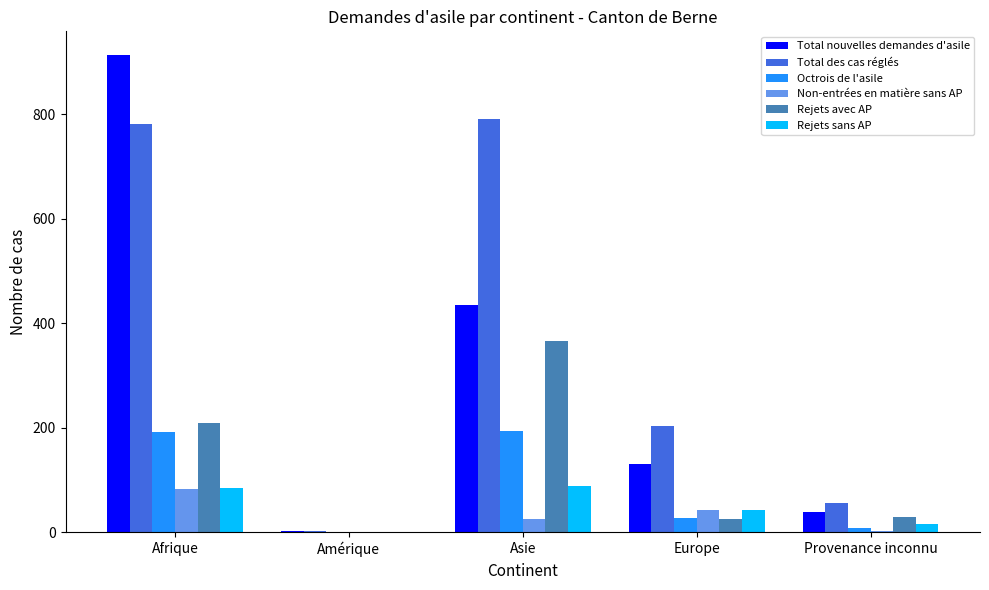

The Non-entrées en matière sans AP series shows 25 at Afrique. True or false?

False